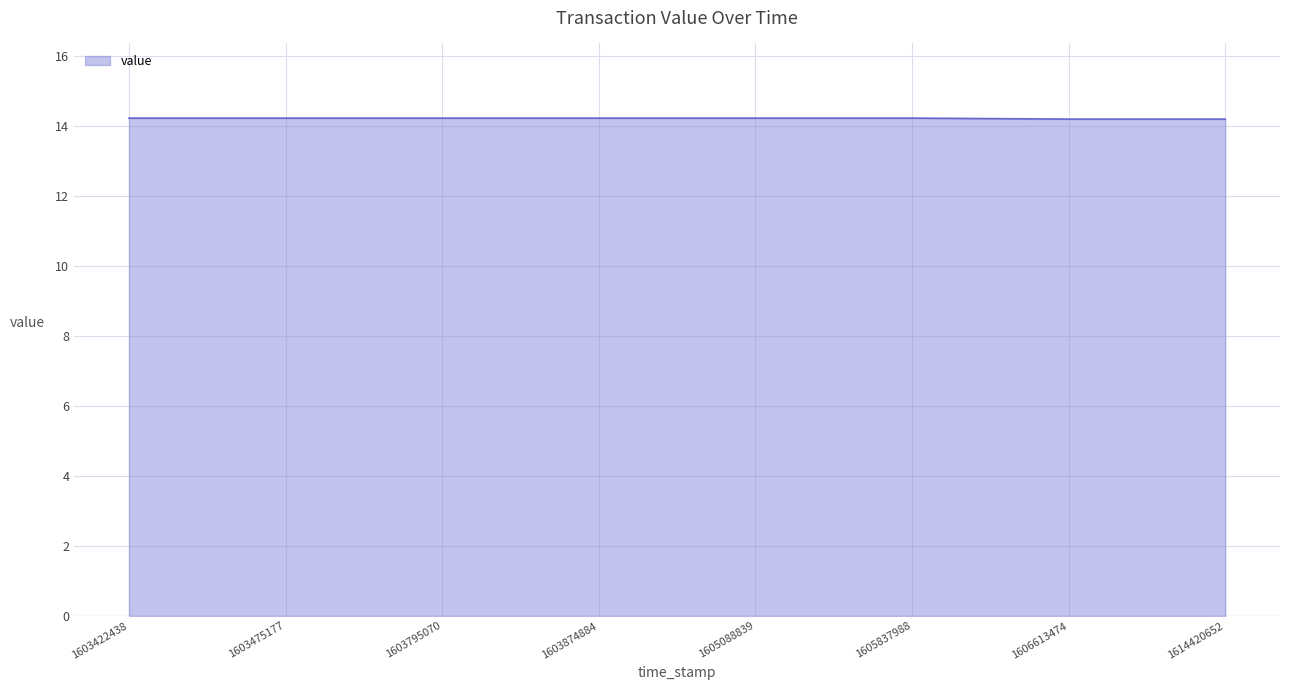

What is the average value?

14.2